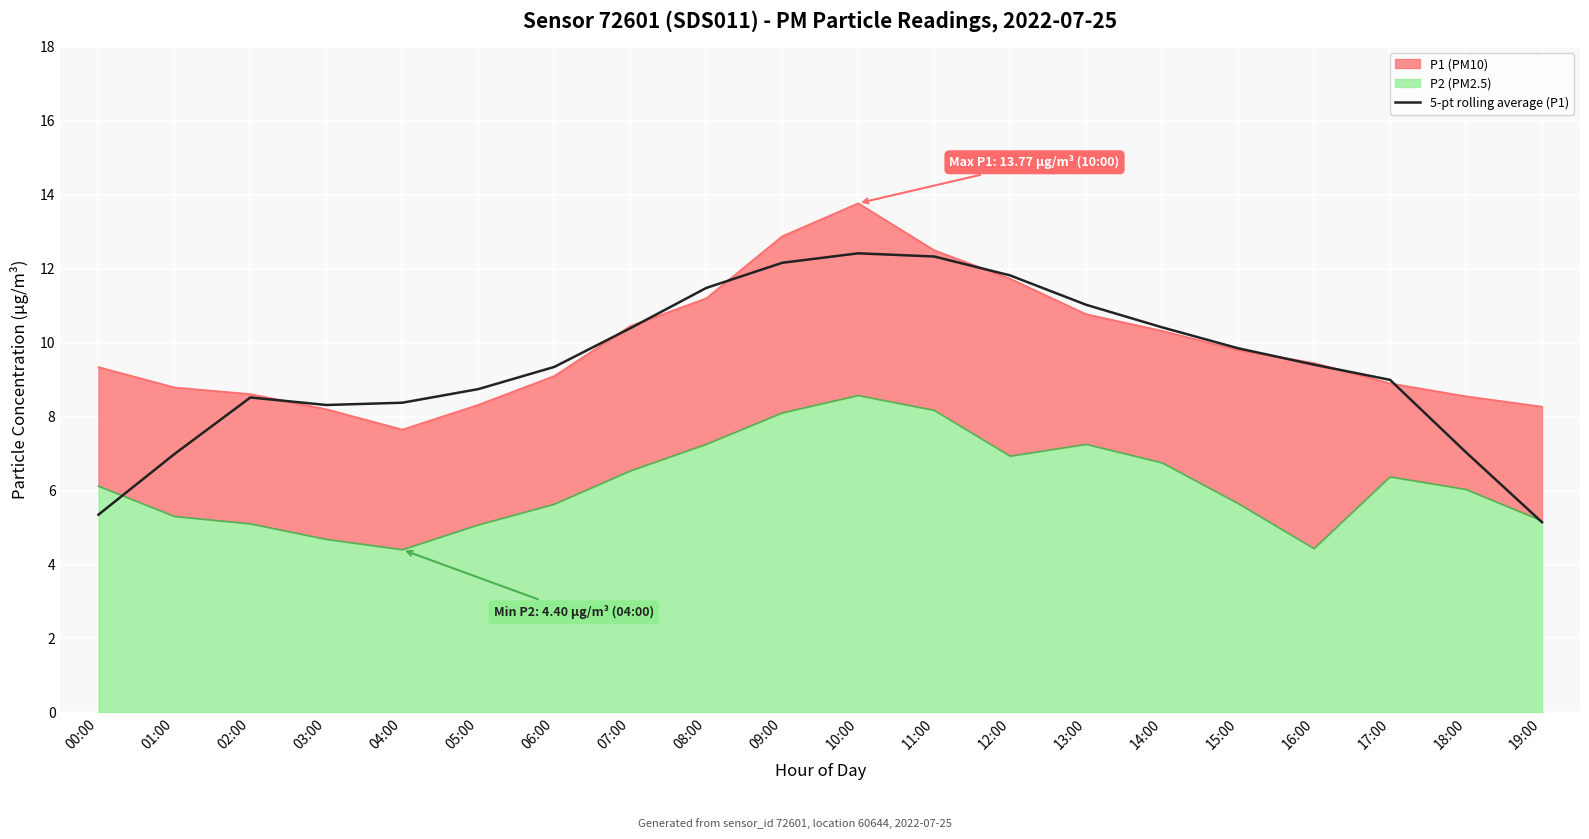

What is the value of the 12th point from the left?

12.3